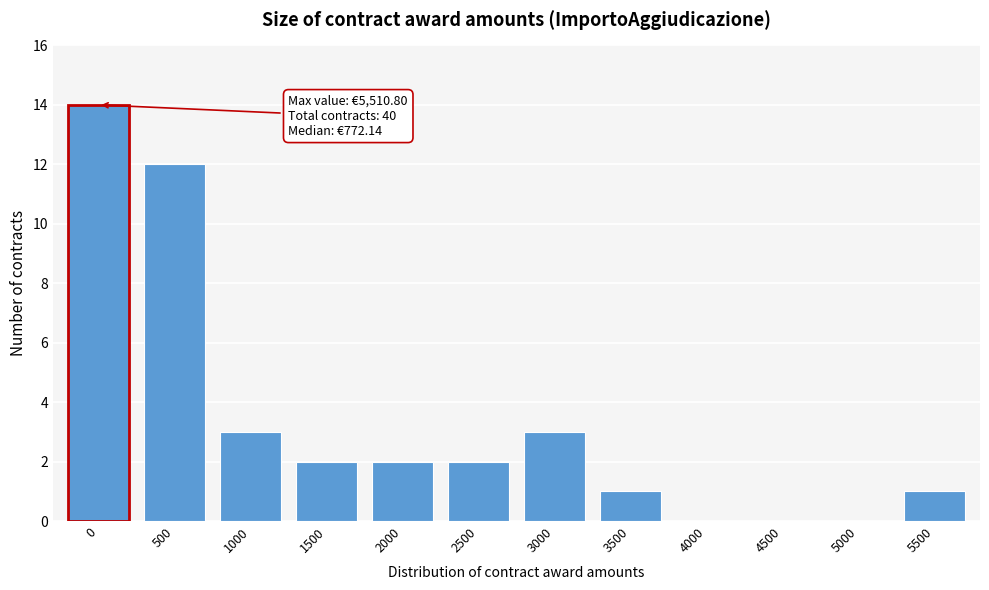

Reading right to left, list all the values displayed in this chart.

5500=1	5000=0	4500=0	4000=0	3500=1	3000=3	2500=2	2000=2	1500=2	1000=3	500=12	0=14